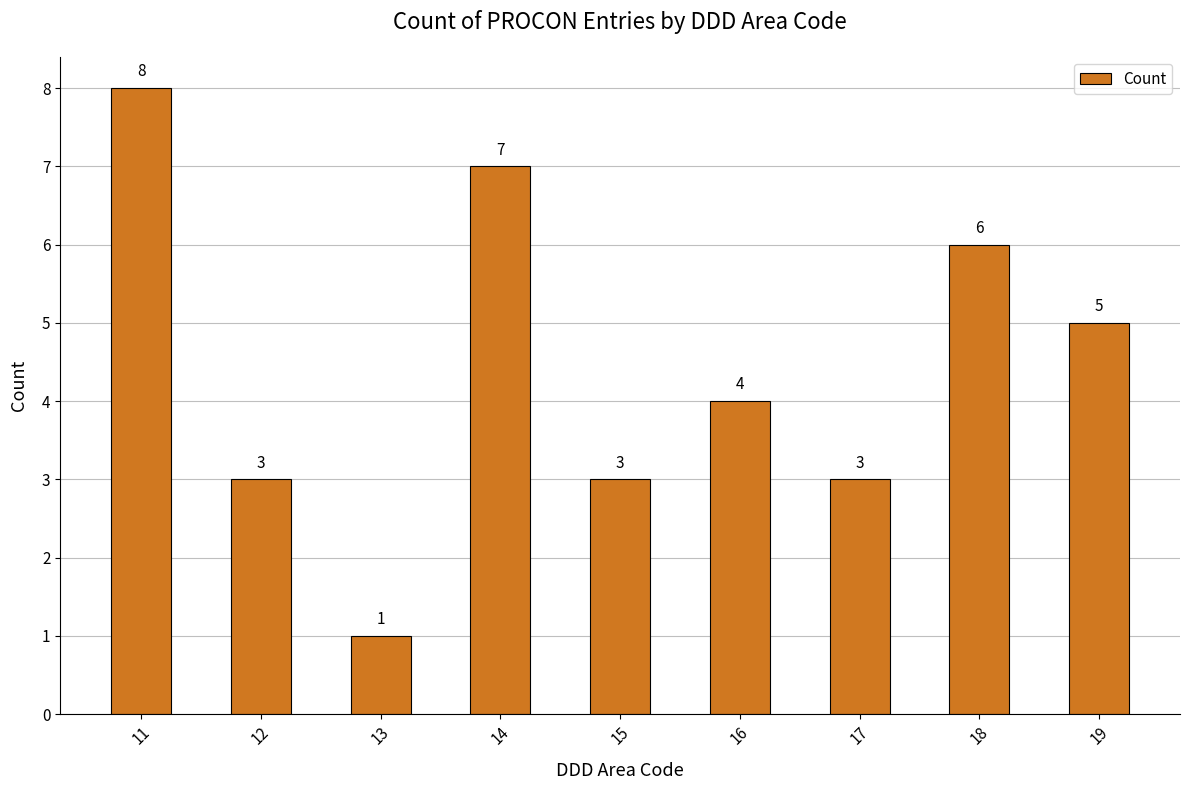

The chart shows a value of 3 at 12. True or false?

True